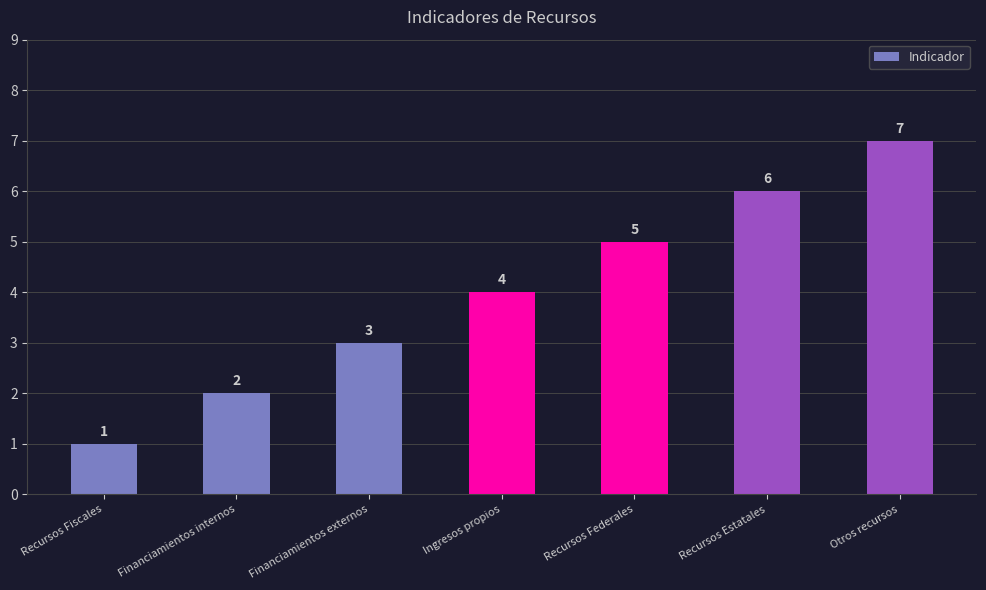

What is the change in value from Financiamientos internos to Financiamientos externos?

+1